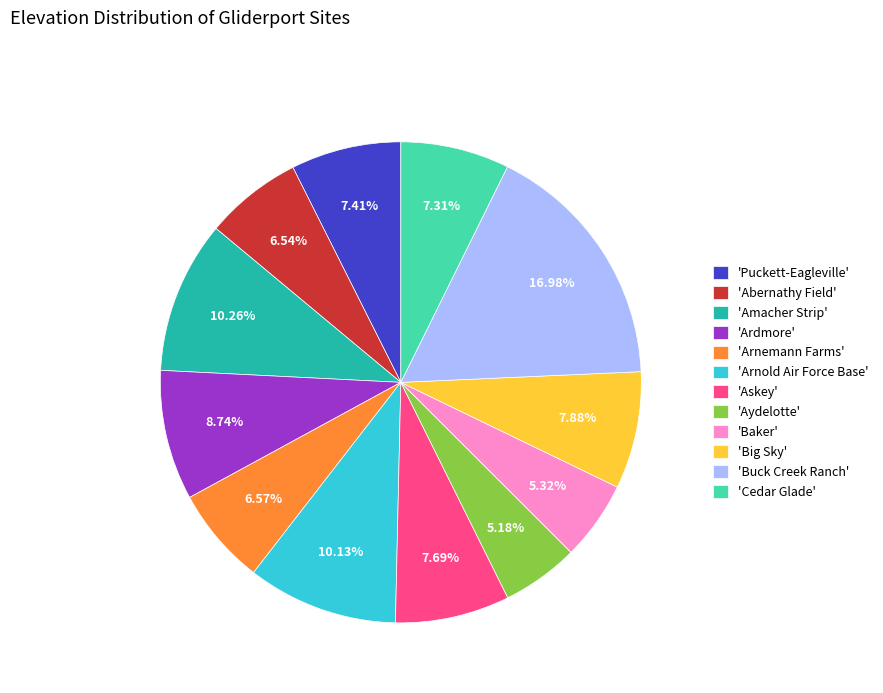

Which category has the biggest portion of the pie?

'Buck Creek Ranch'